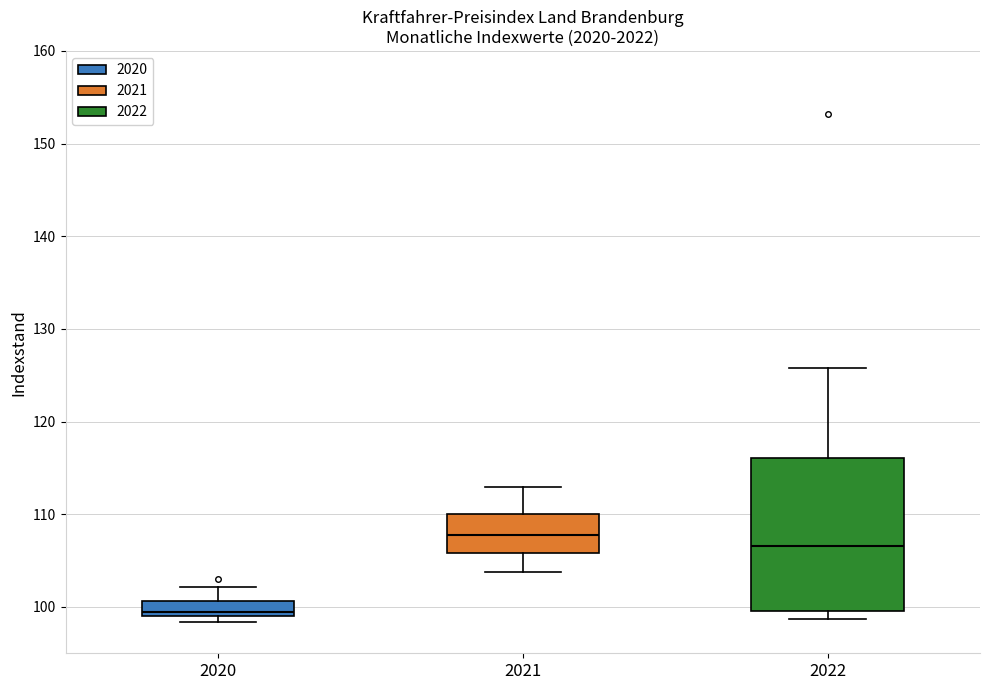

Where does the upper whisker of the box at x = 2022 end on the y-axis? The values are not printed on the chart, so give them approximately, as read against the axis.

126